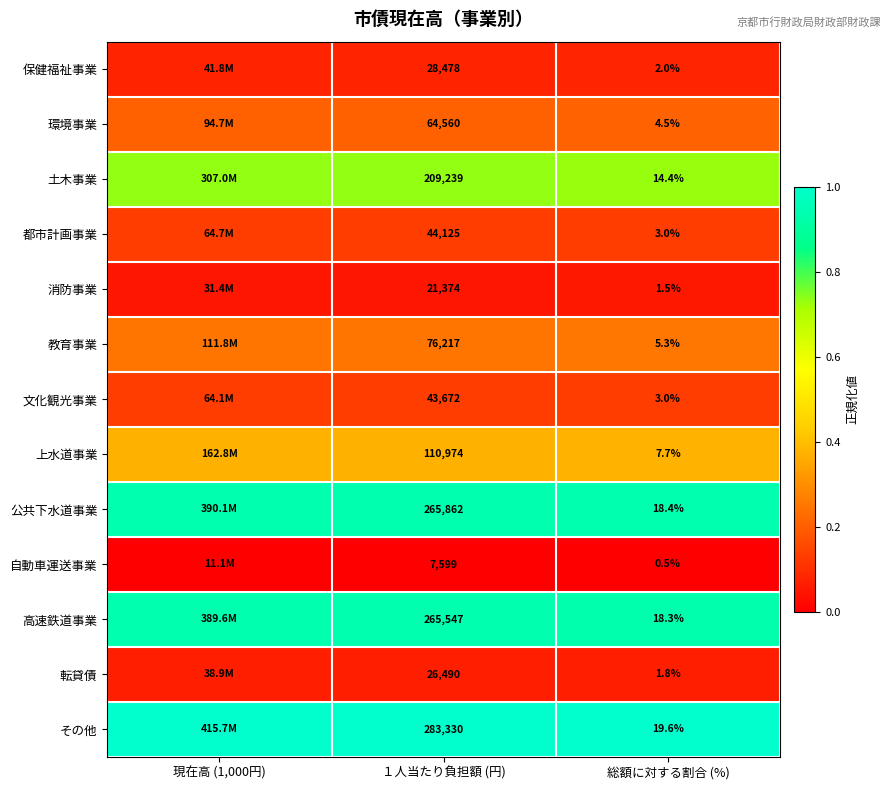

What value does the 公共下水道事業 series have at 現在高 (1,000円)?

0.9